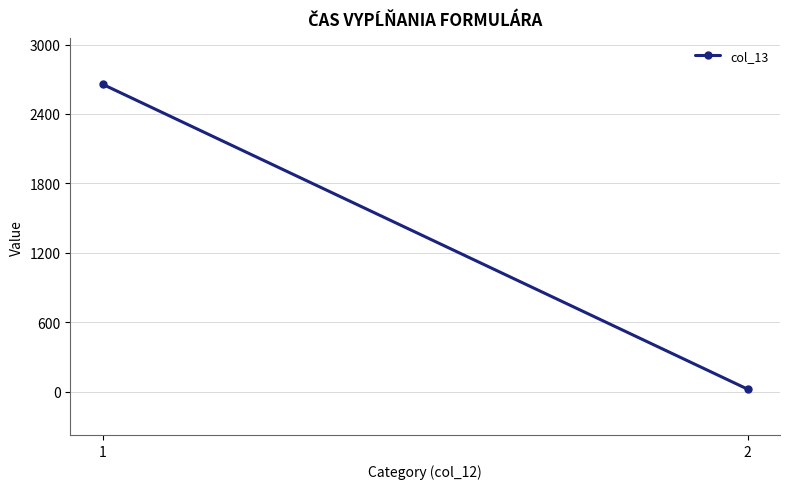

What is the change in value from 1 to 2?

-2637